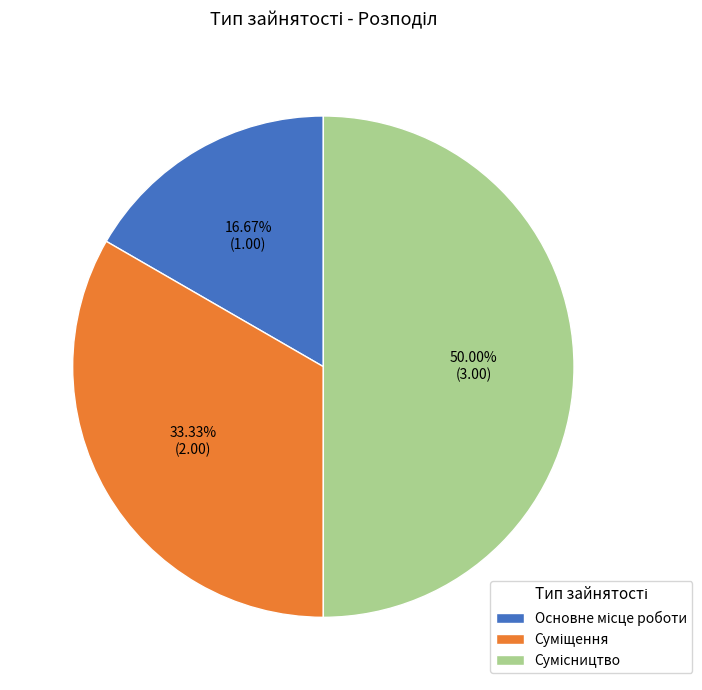

How many segments does this pie chart have?

3